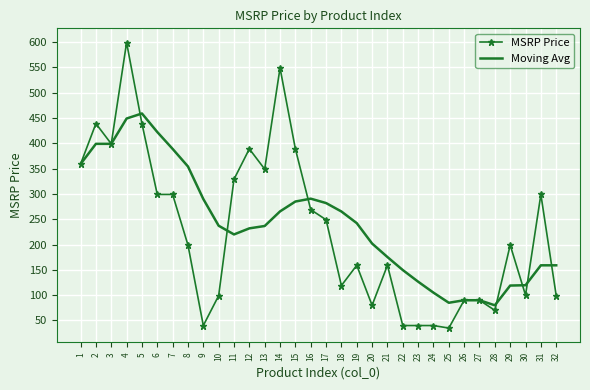

What are all the series names shown in the legend?

MSRP Price, Moving Avg